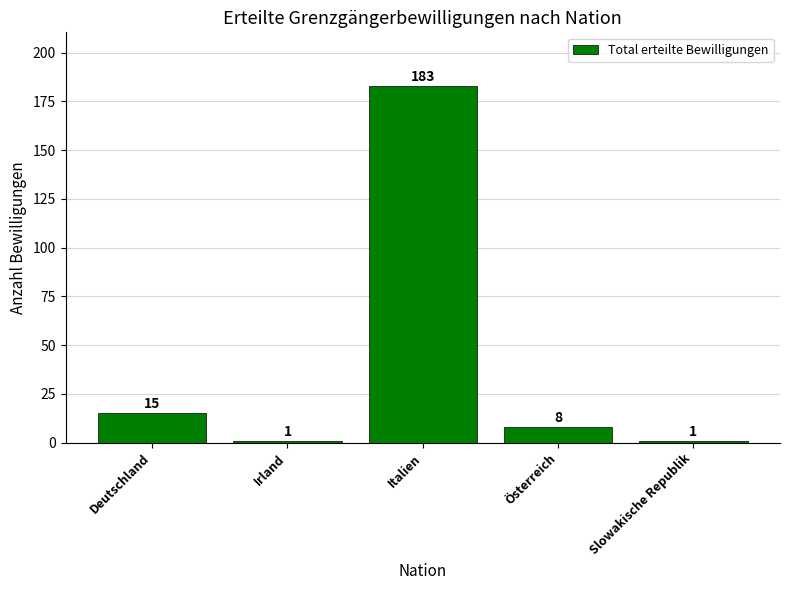

Between Italien and Österreich, which is larger?

Italien